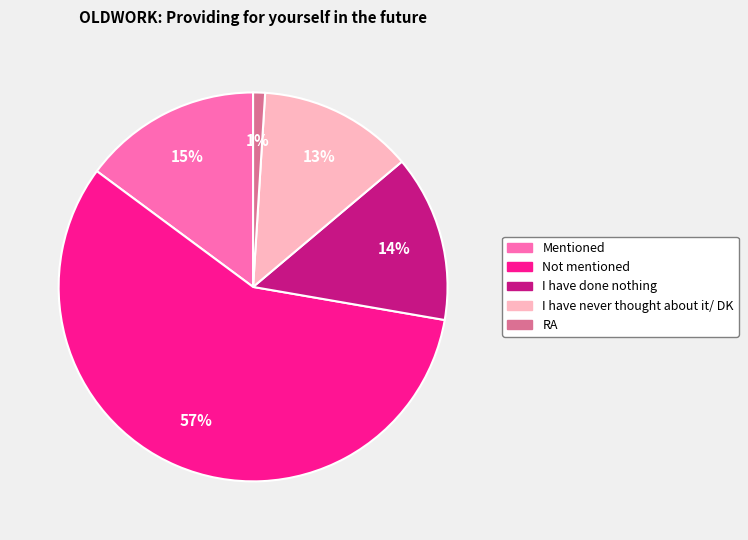

What is the largest slice in the pie chart?

Not mentioned